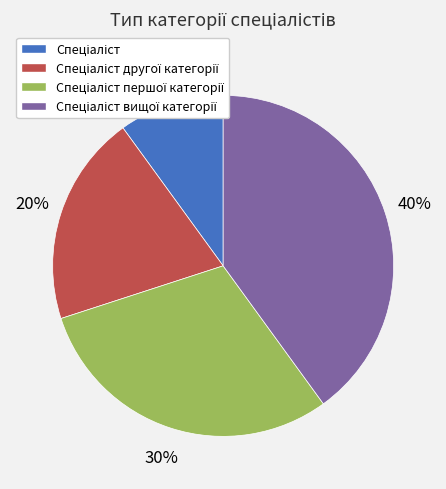

Does any single category account for the majority?

No